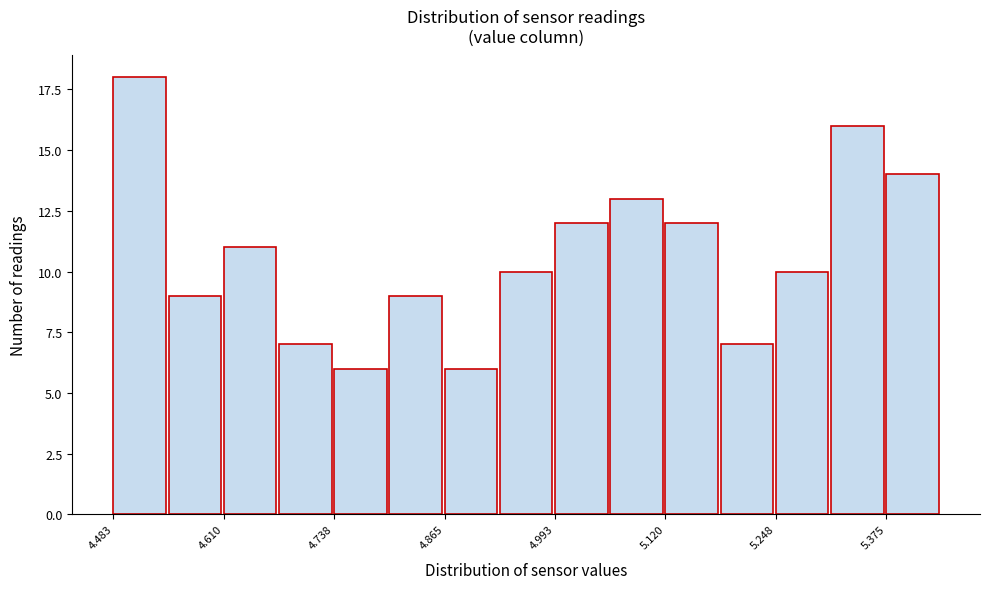

Read against the x-axis, roughly where is the centre of the tallest bar?

4.52